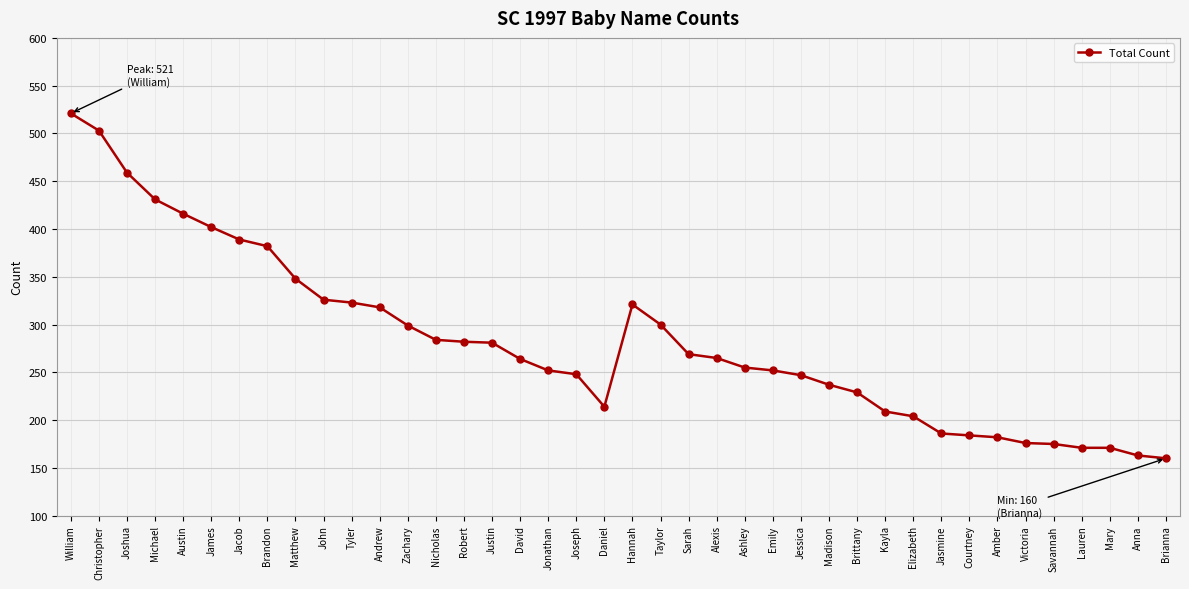

Is it true that the value at Brandon is 382?

True